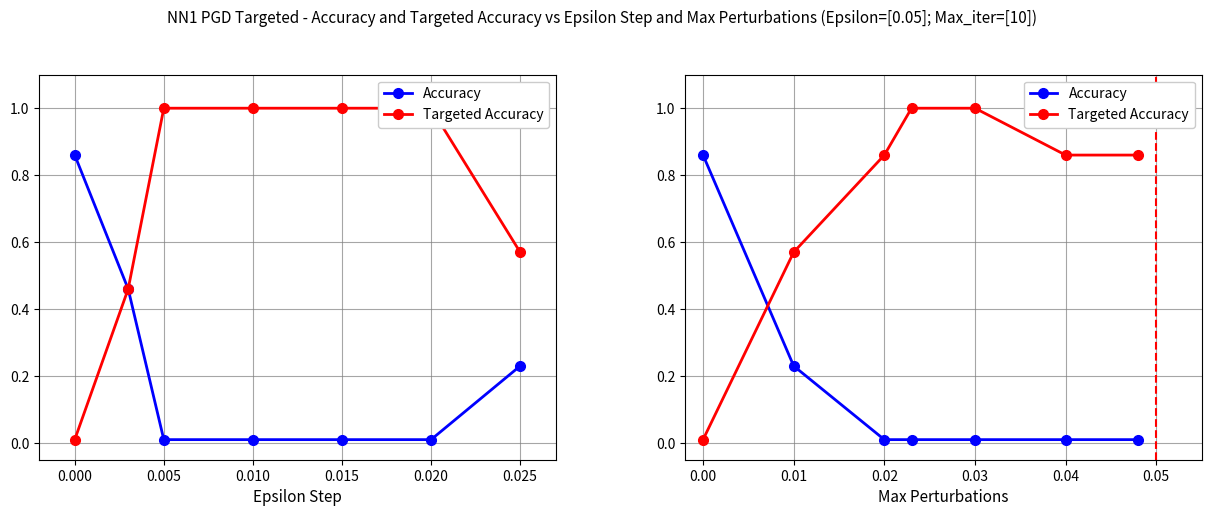

Which has a higher value, 0.025 or 0.015?

0.025